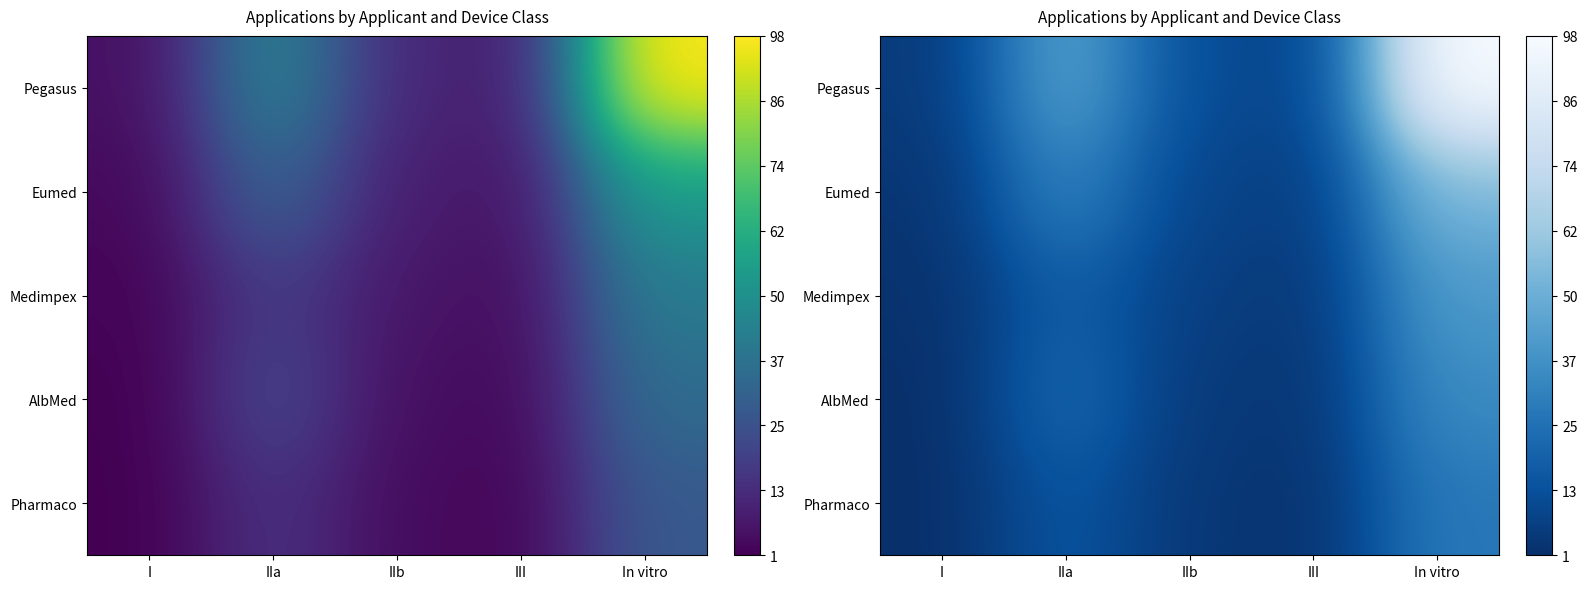

Which has a higher value, III or I?

III